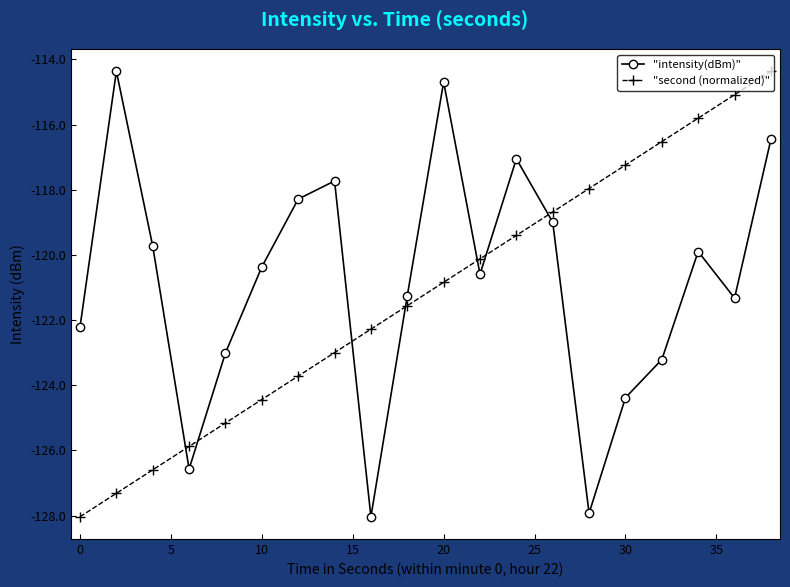

Which series ends up on top after the final intersection of "intensity(dBm)" and "second (normalized)"?

"second (normalized)"